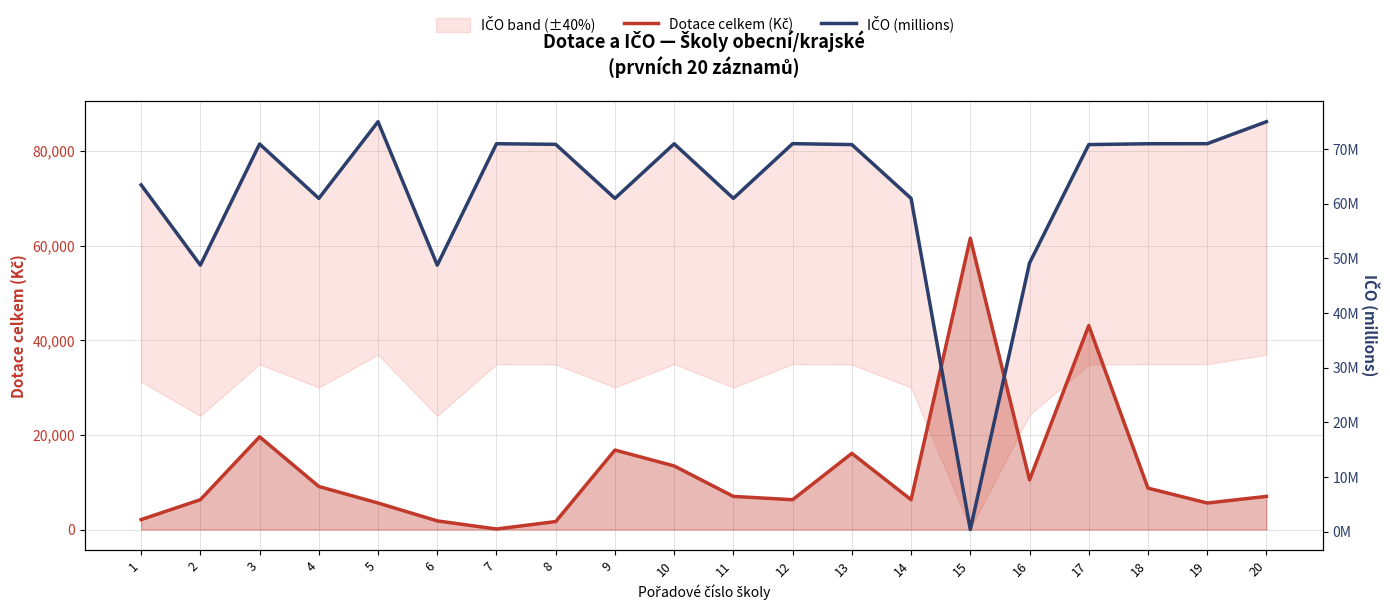

Reading left to right, extract all data points from this chart.

Dotace celkem (Kč): 1=2100.0	2=6300.0	3=19600.0	4=9100.0	5=5600.0	6=1820.0	7=105.0	8=1680.0	9=16800.0	10=13440.0	11=7000.0	12=6300.0	13=16100.0	14=6300.0	15=61600.0	16=10500.0	17=43120.0	18=8750.0	19=5600.0	20=7000.0
IČO (millions): 1=63.5	2=48.8	3=70.9	4=61.0	5=75.0	6=48.8	7=71.0	8=70.9	9=61.0	10=71.0	11=61.0	12=71.0	13=70.8	14=61.0	15=0.4	16=49.2	17=70.8	18=71.0	19=71.0	20=75.0